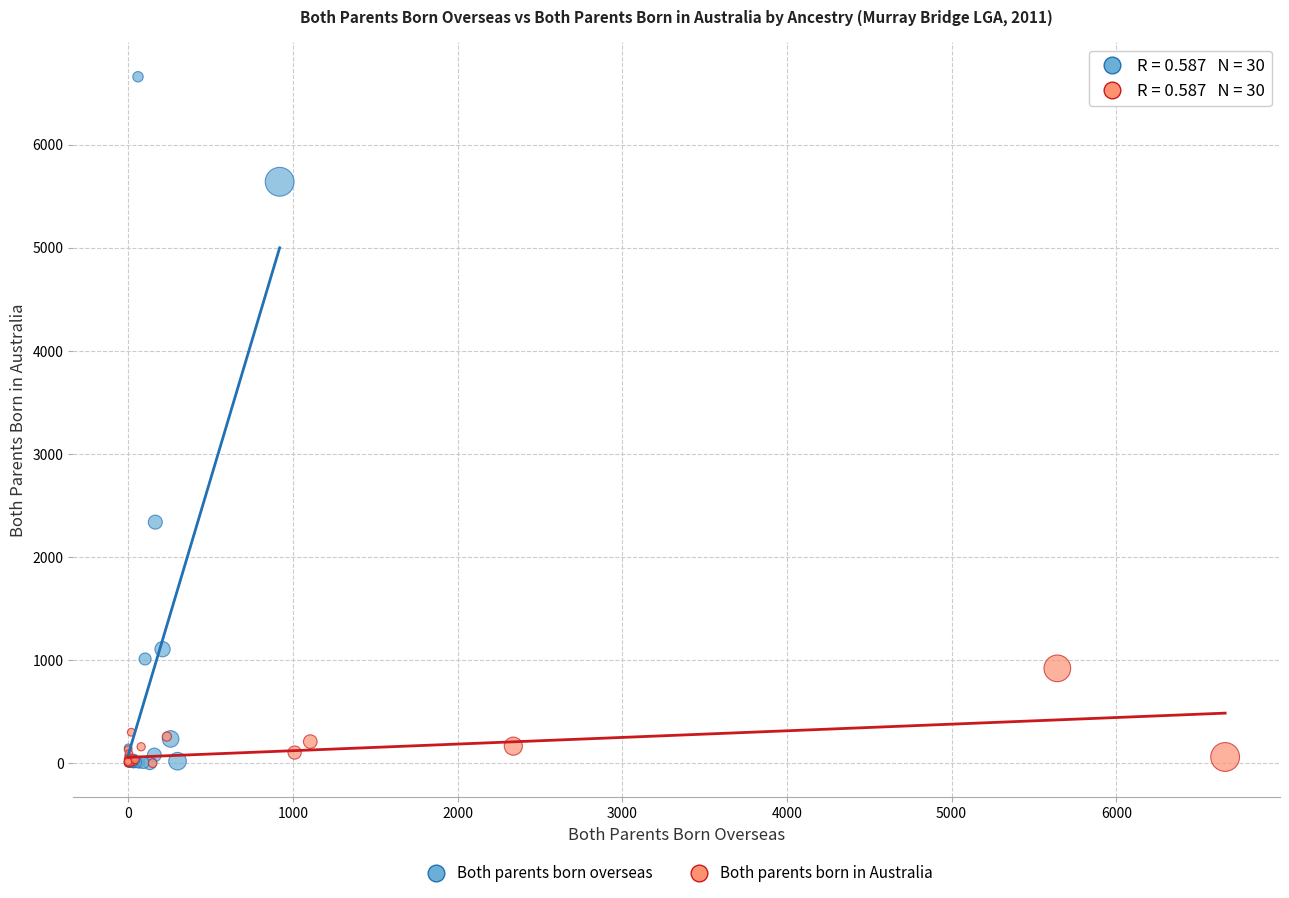

Which series has the widest spread of Y values?

Both parents born overseas